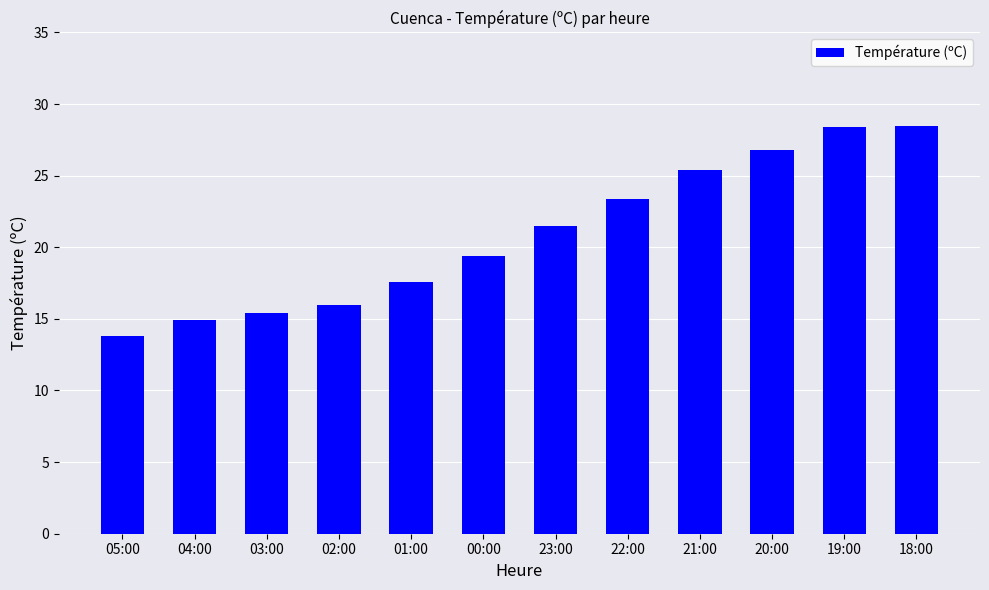

What is the label of the 2nd bar from the right?

19:00